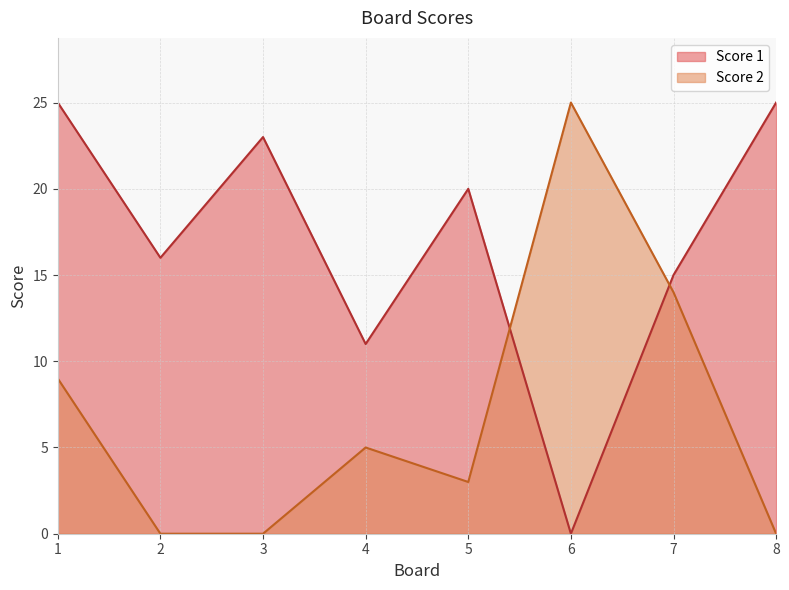

Which series has the largest range (max minus min)?

Score 1